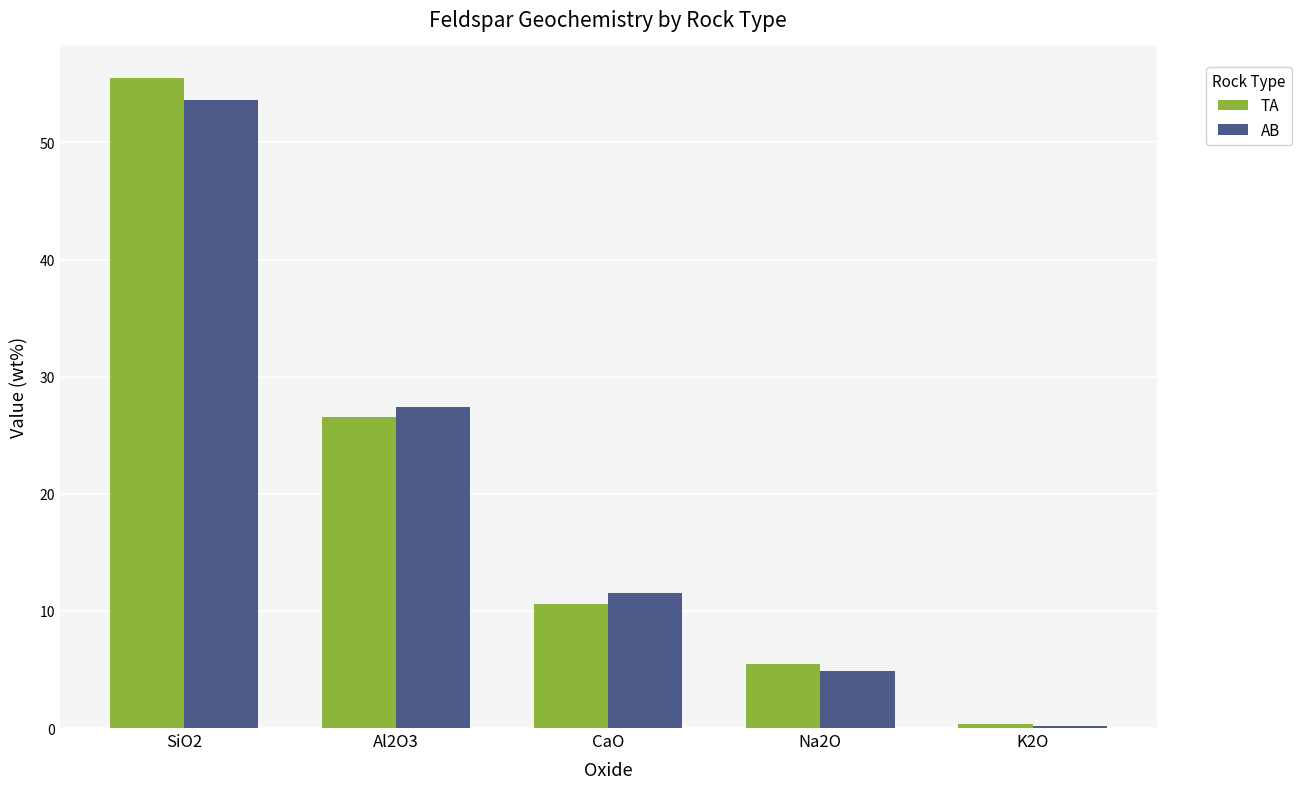

Which series changed the most between CaO and Na2O?

AB